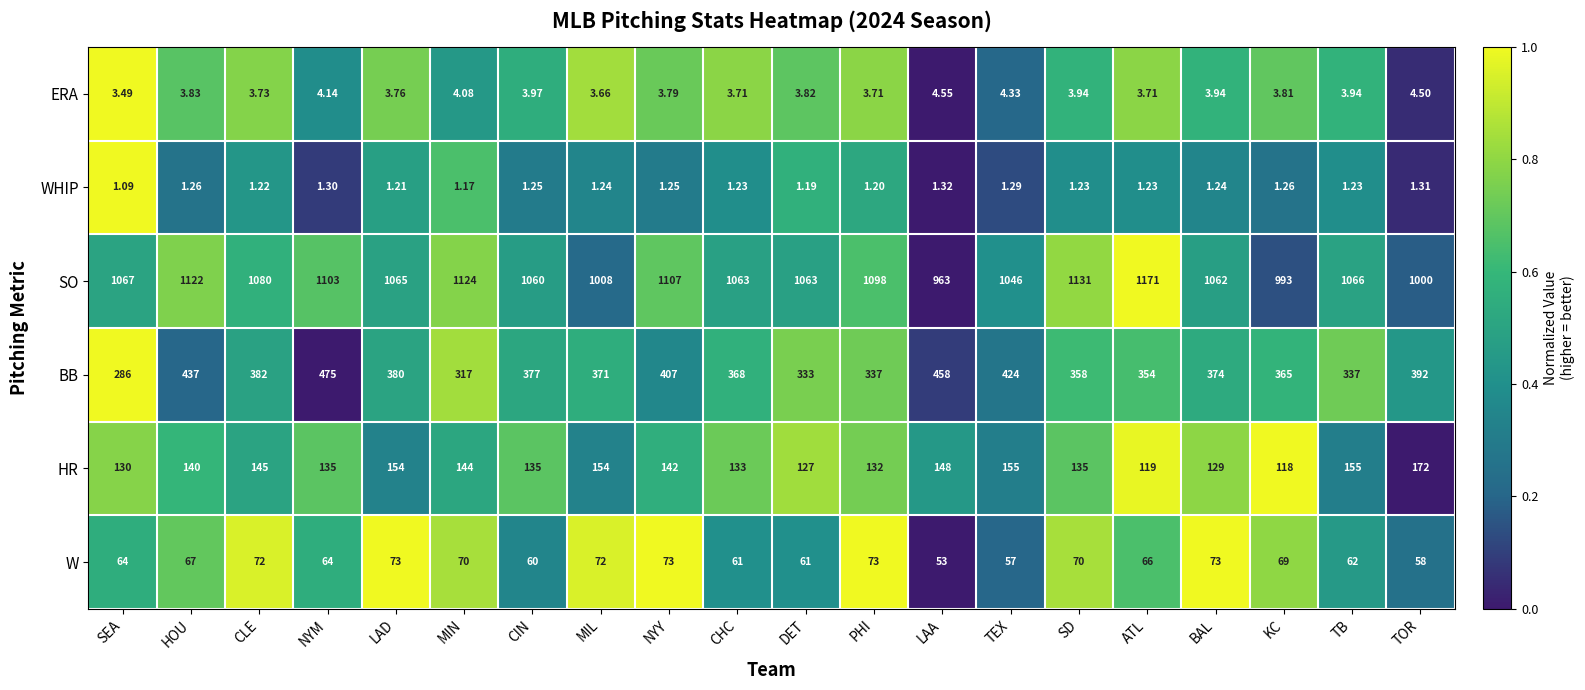

At which label is HR closest to 145?

CLE